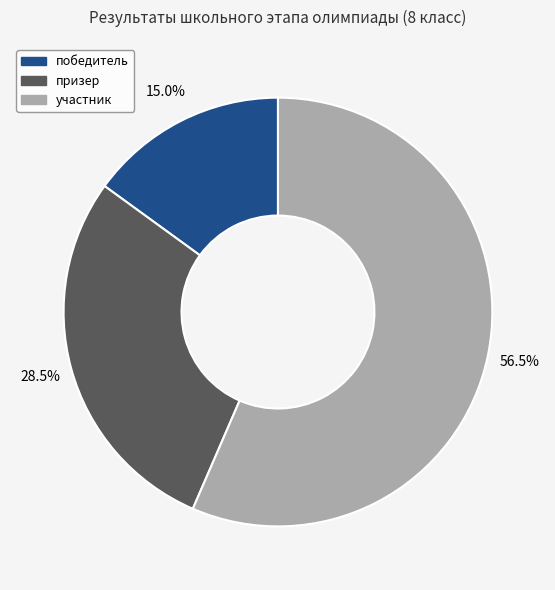

What is the largest slice in the pie chart?

участник